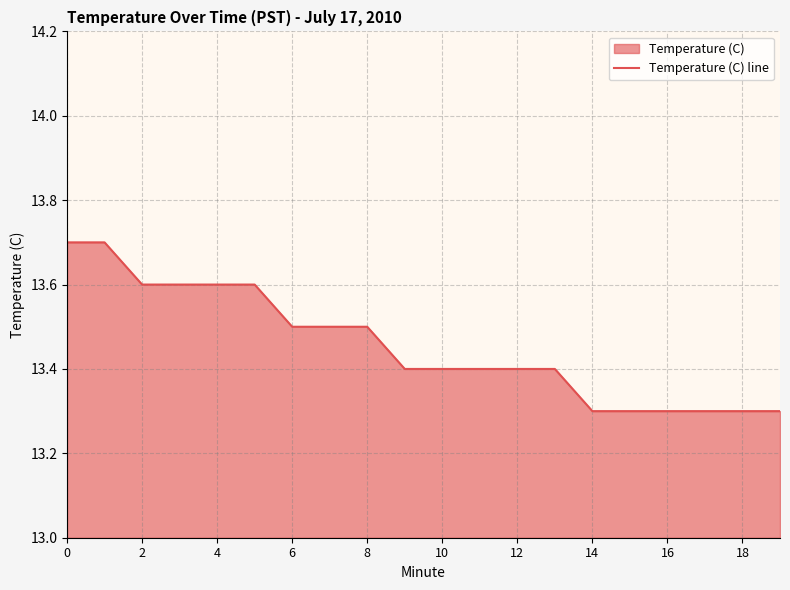

The value at 12 is 20.0. True or false?

False